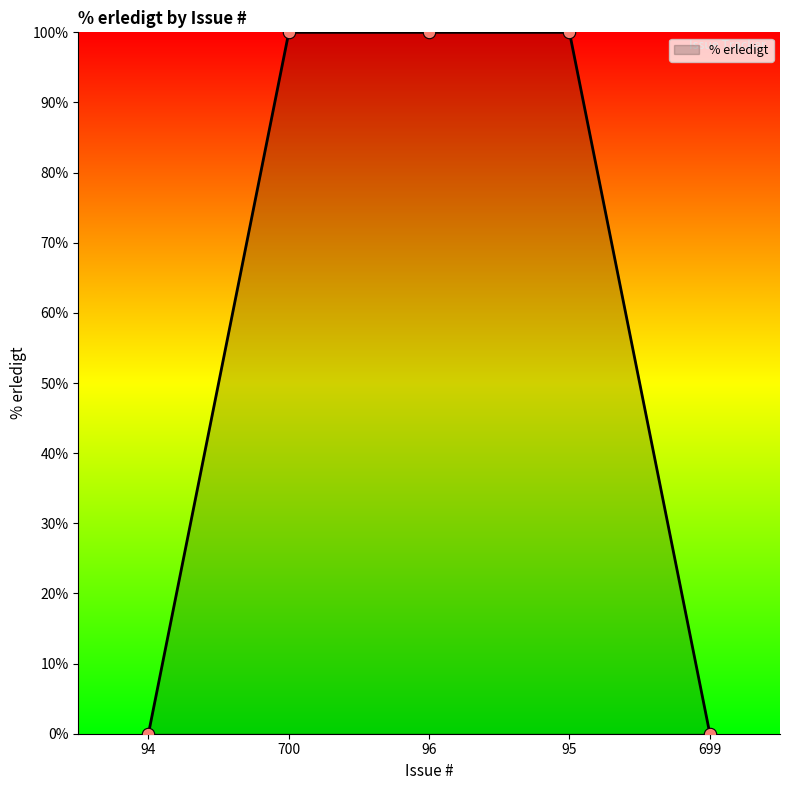

Which has a higher value, 96 or 699?

96